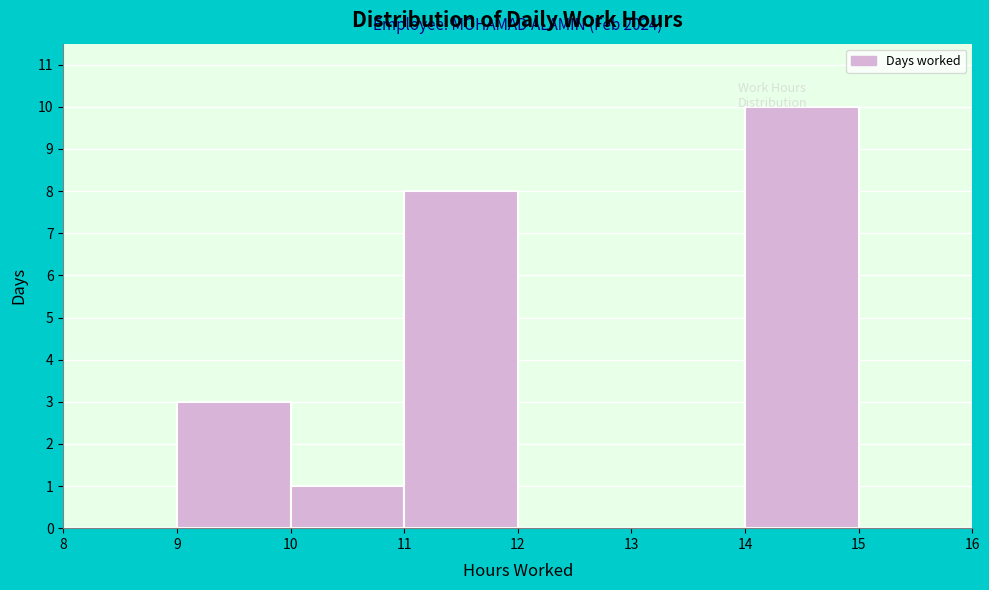

Over which range of the x-axis is the bar tallest?

14 to 15